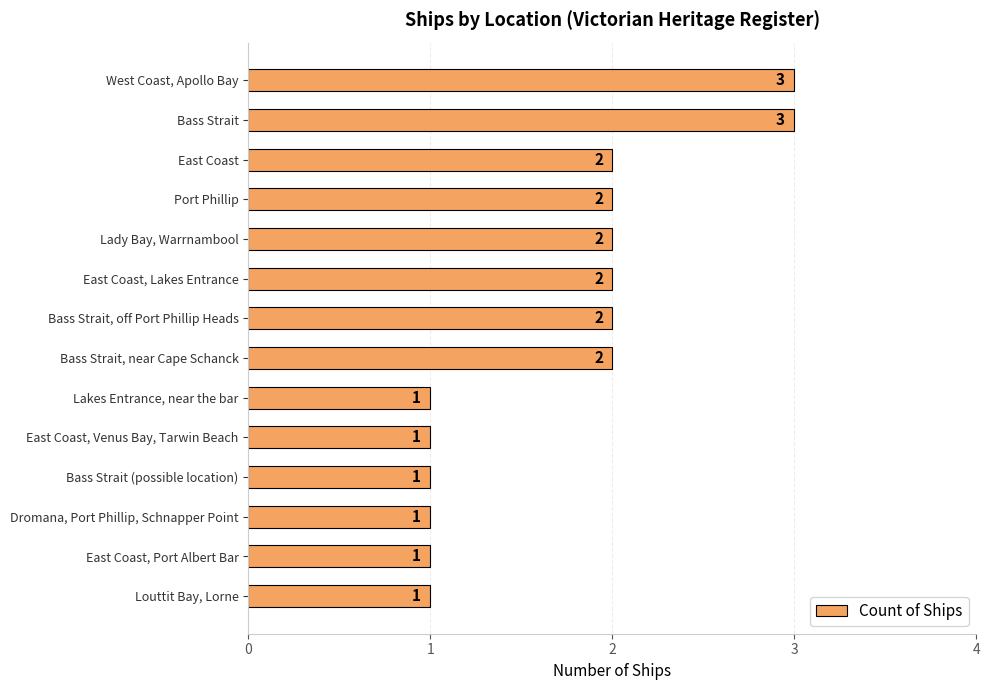

What is the sum of the values at Bass Strait and Bass Strait, near Cape Schanck?

5